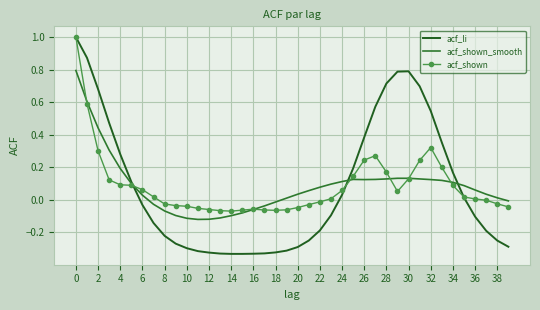

At which label is acf_li closest to 0?

35